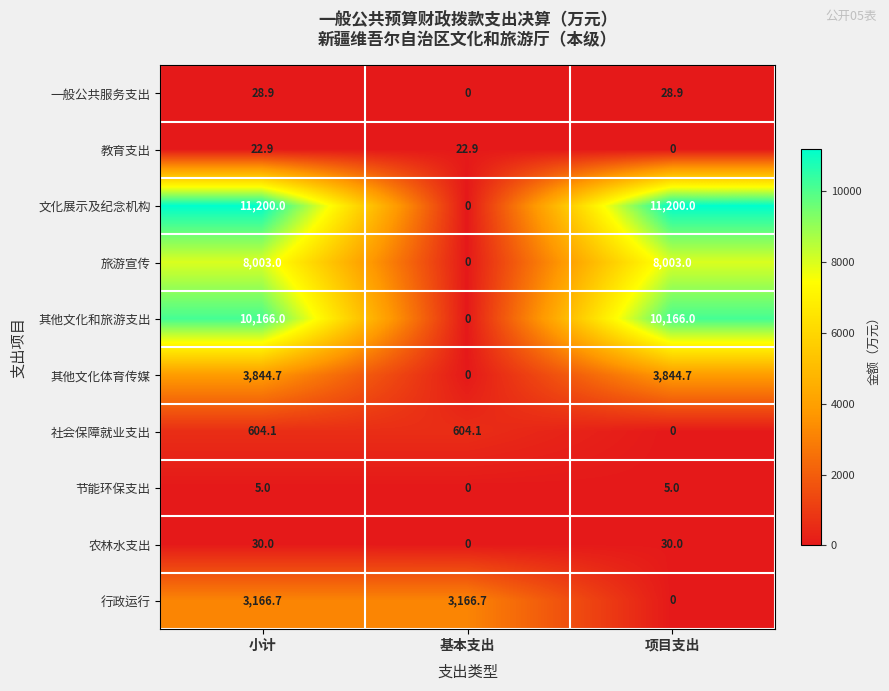

Reading left to right, what are all the values shown in this chart?

一般公共服务支出: 小计=28.9	基本支出=0.0	项目支出=28.9
教育支出: 小计=22.9	基本支出=22.9	项目支出=0.0
文化展示及纪念机构: 小计=11200.0	基本支出=0.0	项目支出=11200.0
旅游宣传: 小计=8003.0	基本支出=0.0	项目支出=8003.0
其他文化和旅游支出: 小计=10166.0	基本支出=0.0	项目支出=10166.0
其他文化体育传媒: 小计=3844.7	基本支出=0.0	项目支出=3844.7
社会保障就业支出: 小计=604.1	基本支出=604.1	项目支出=0.0
节能环保支出: 小计=5.0	基本支出=0.0	项目支出=5.0
农林水支出: 小计=30.0	基本支出=0.0	项目支出=30.0
行政运行: 小计=3166.7	基本支出=3166.7	项目支出=0.0